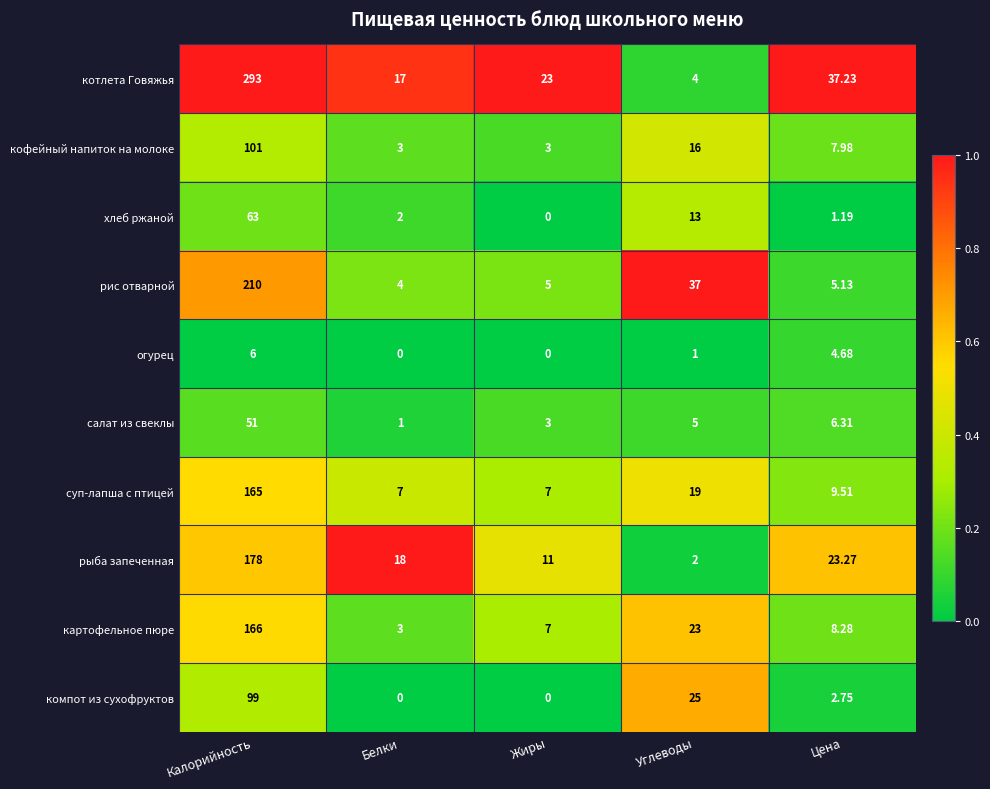

Is the value of котлета Говяжья at Углеводы greater than the value of картофельное пюре at Жиры?

No